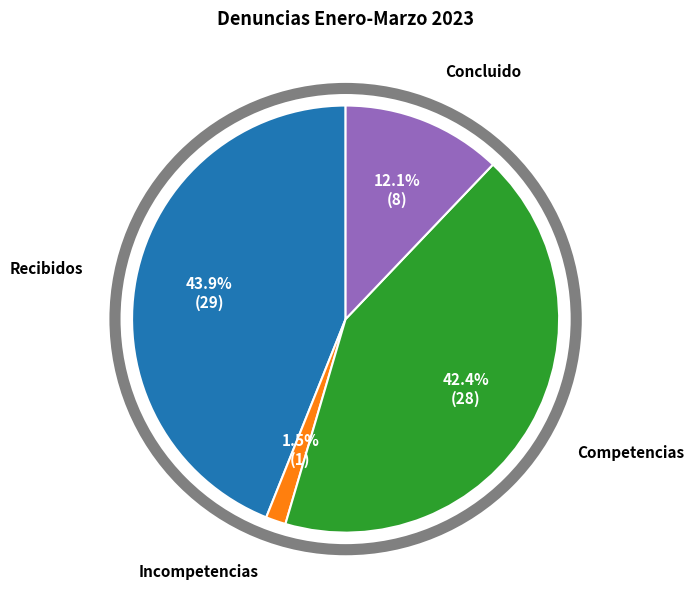

Does any single category account for the majority?

No